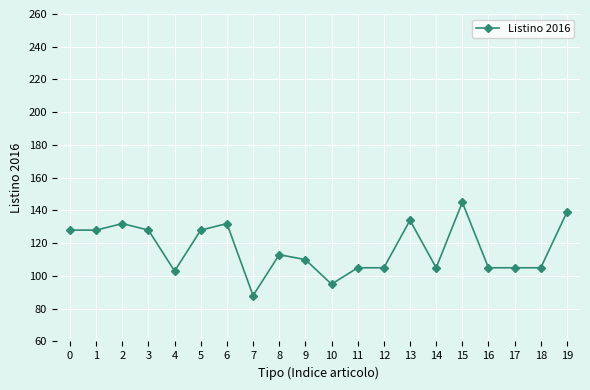

The value at 7 is 88. True or false?

True